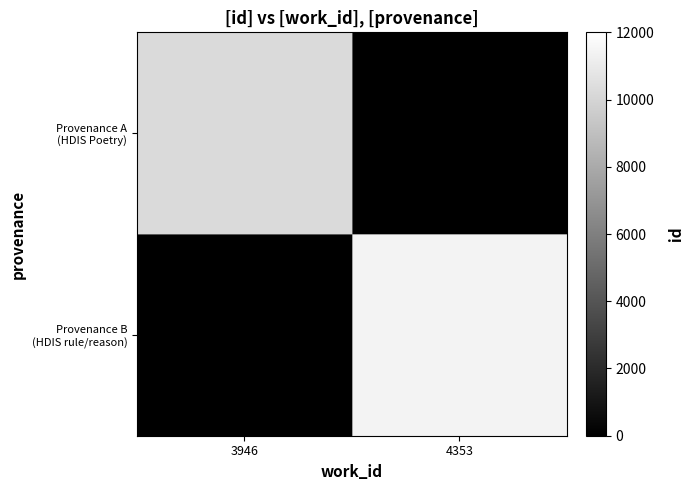

Which label corresponds to the largest value in the chart?

4353